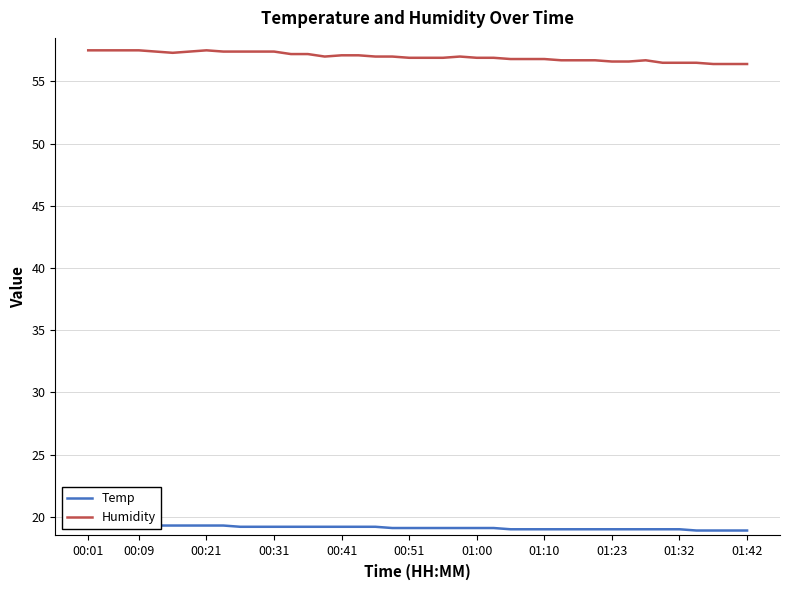

Rank the series at 33 from lowest to highest value.

Temp, Humidity